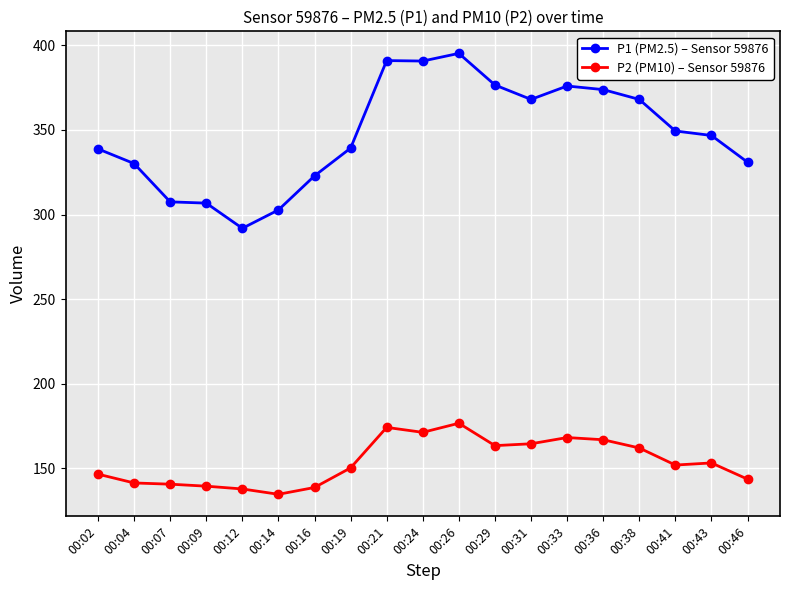

True or false: P2 (PM10) – Sensor 59876 and P1 (PM2.5) – Sensor 59876 intersect in this chart.

False